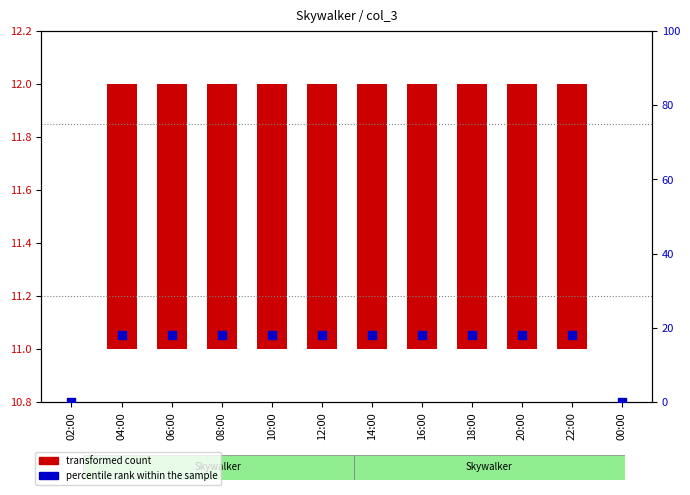

Which series has the widest spread of Y values?

percentile rank within the sample